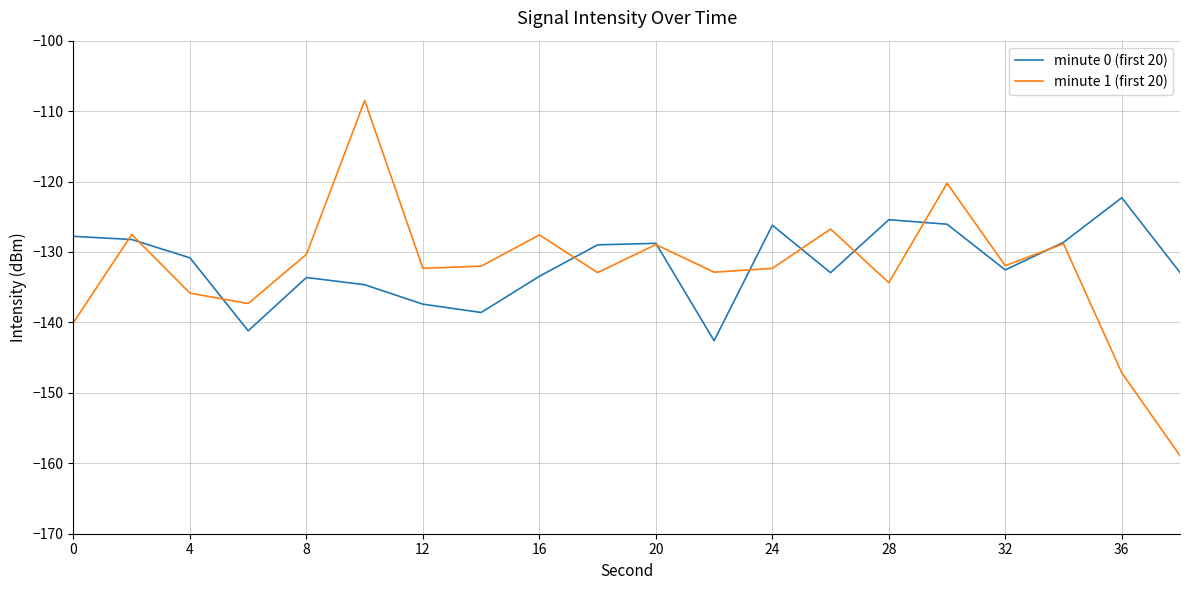

What is the highest value of the minute 0 (first 20) series?

-122.3